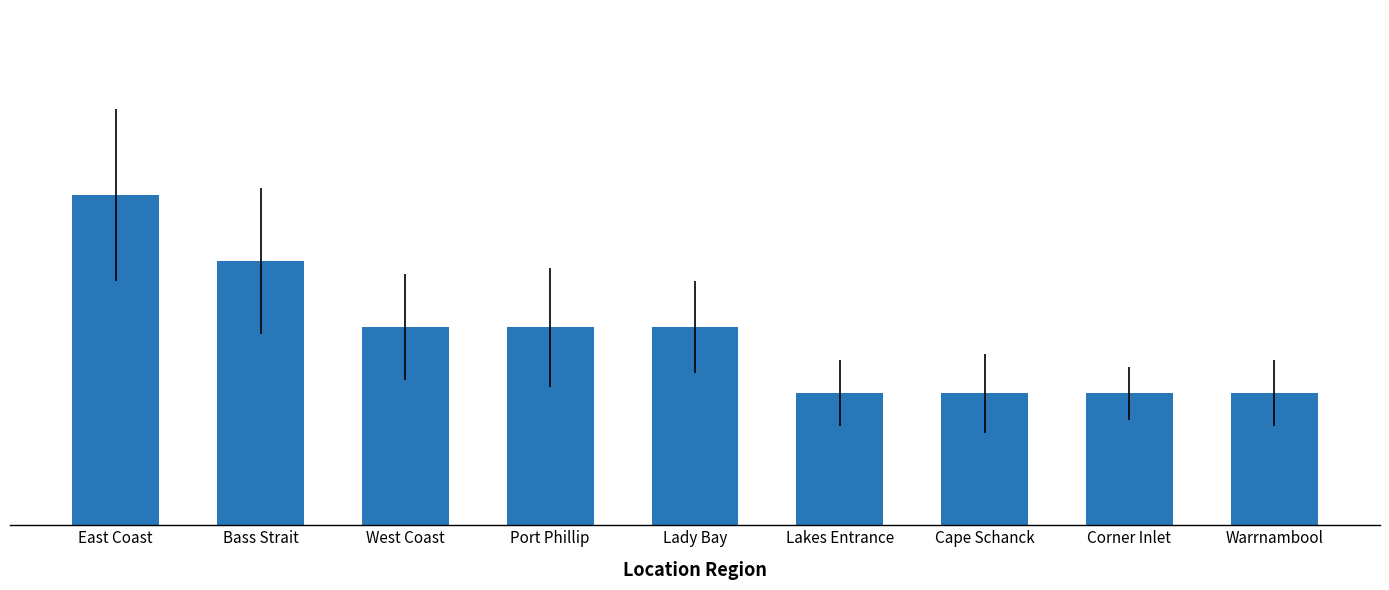

At which label is the value closest to 3?

West Coast